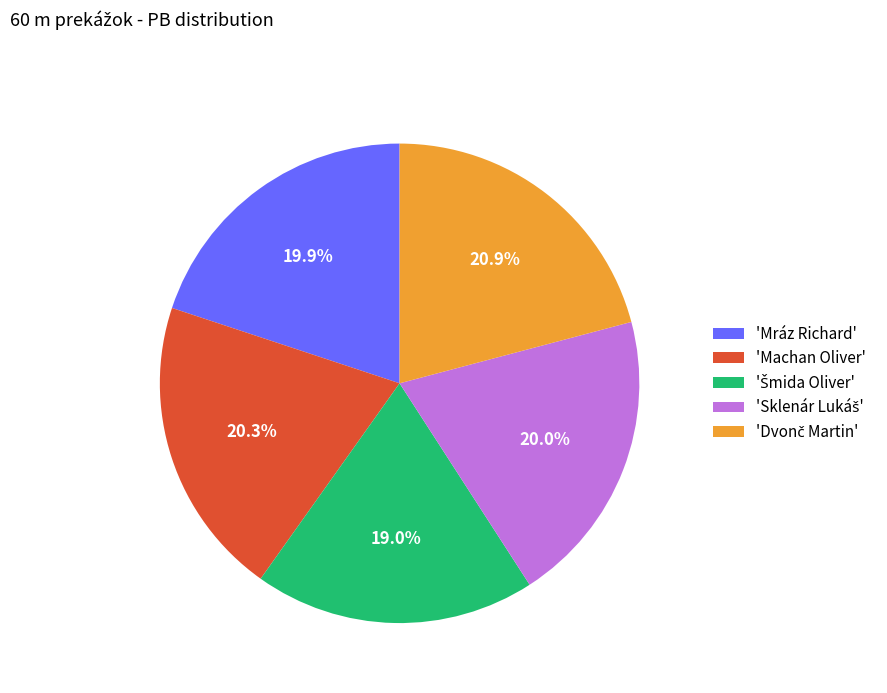

Is there a majority slice in this chart?

No